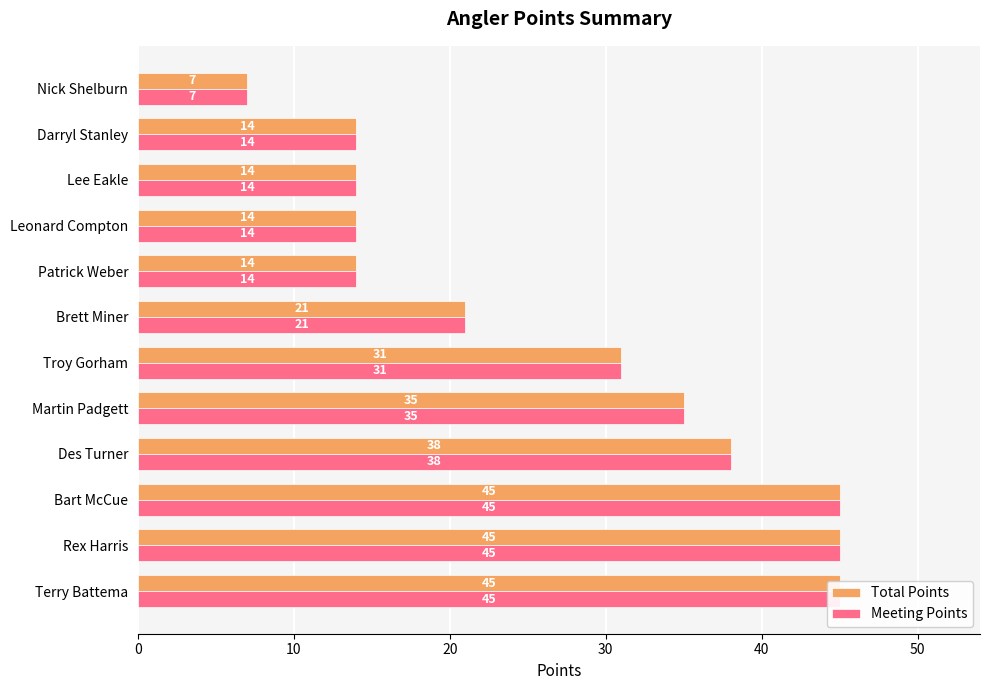

Which series has the largest range (max minus min)?

Total Points